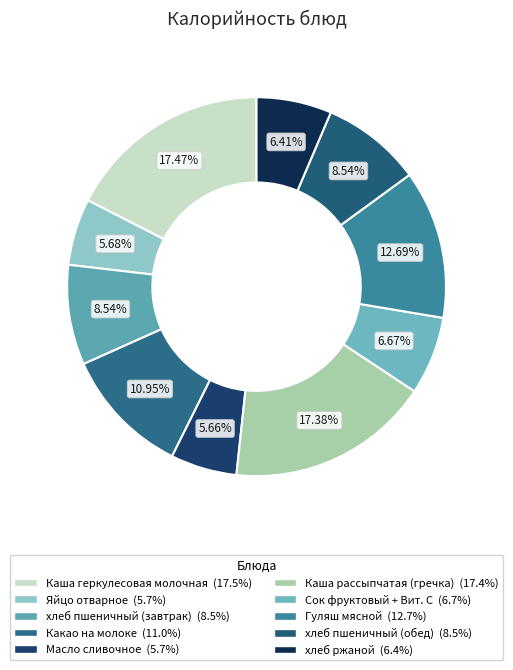

How many slices are in this pie chart?

10